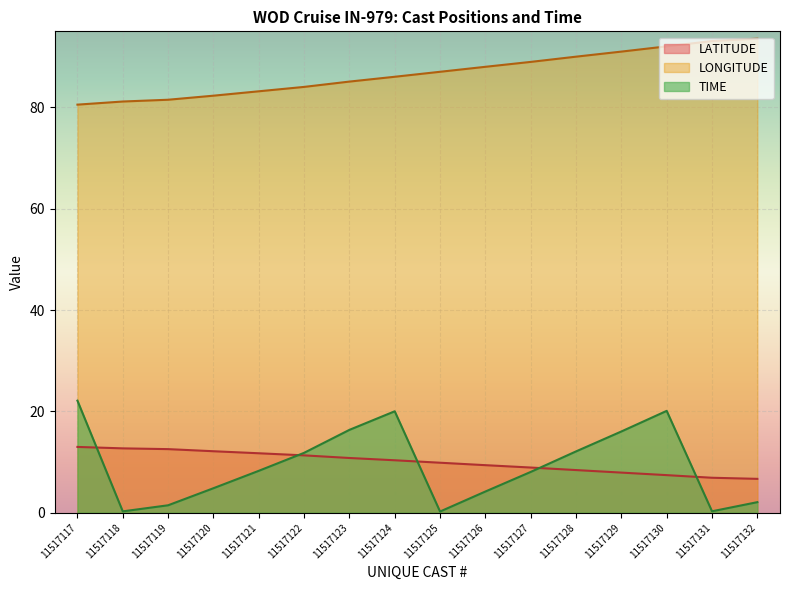

What is the value of the TIME point at the 13th from the left?

16.0